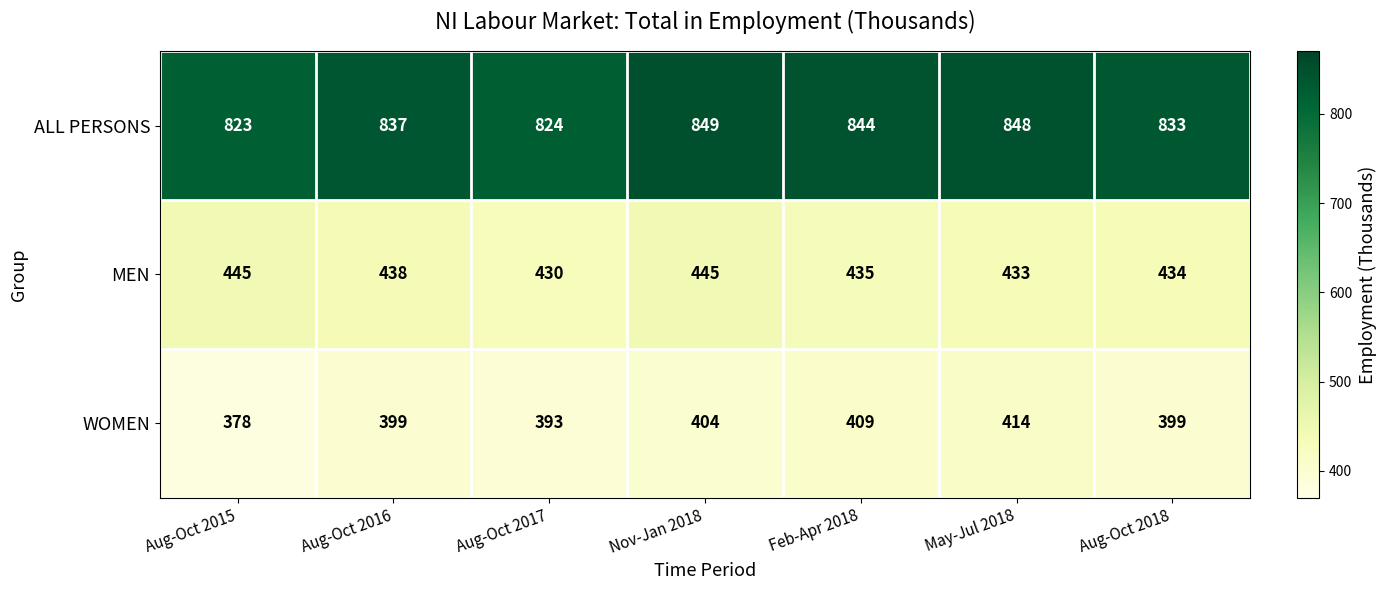

What is the average value of the MEN series?

437